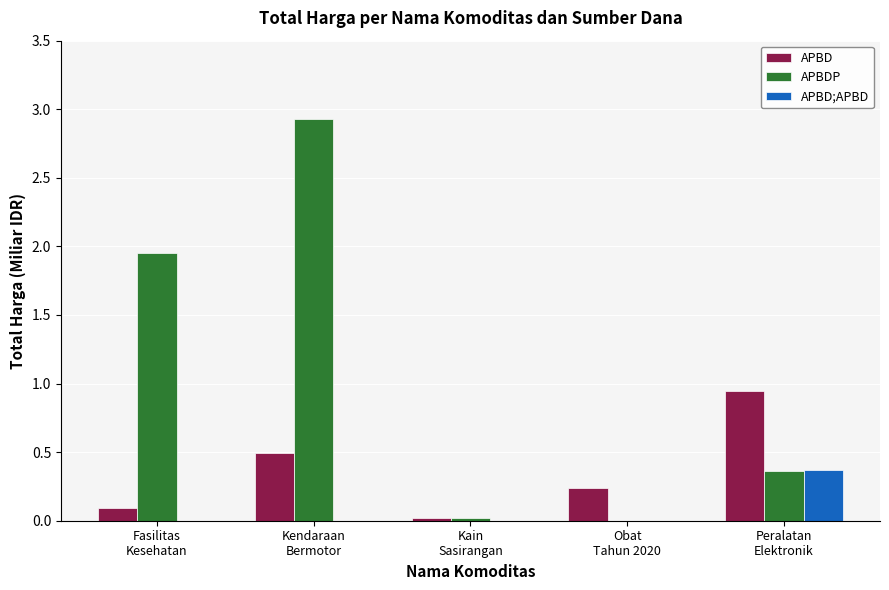

The APBD;APBD series shows -0.2 at Kendaraan
Bermotor. True or false?

False